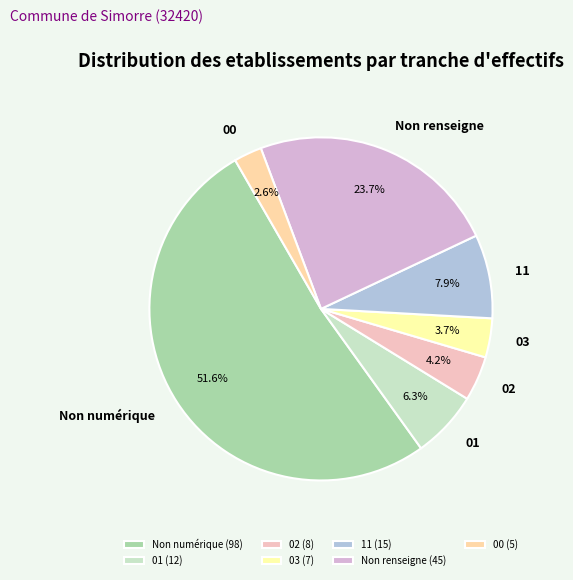

Combined, do 03 and Non numérique account for over 50%?

Yes